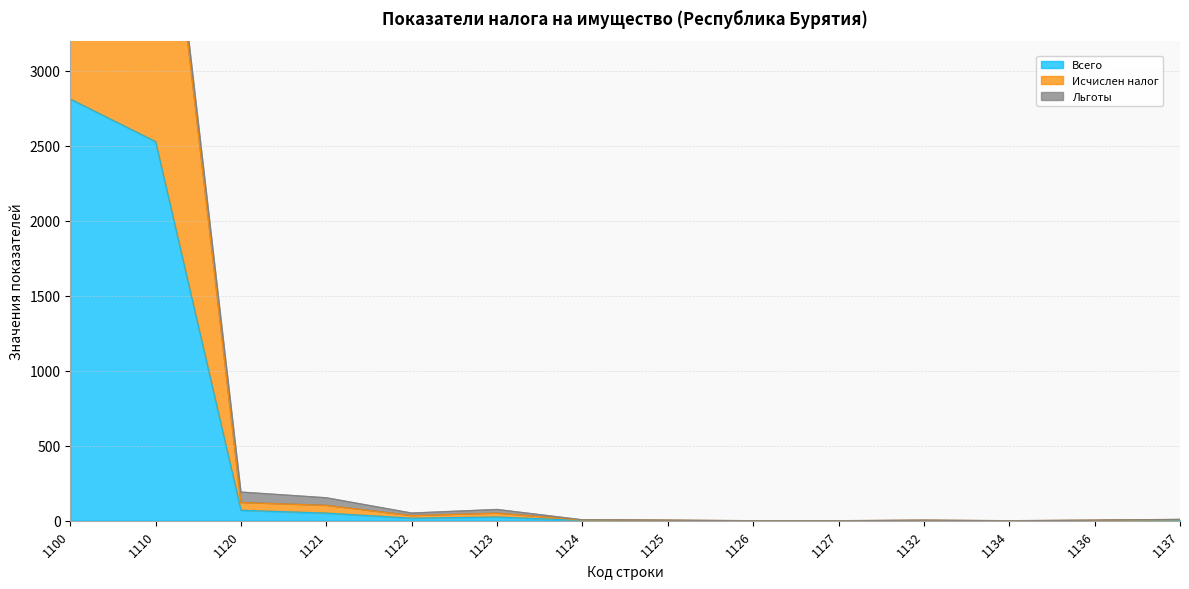

At which category is the sum across all series the highest?

1100